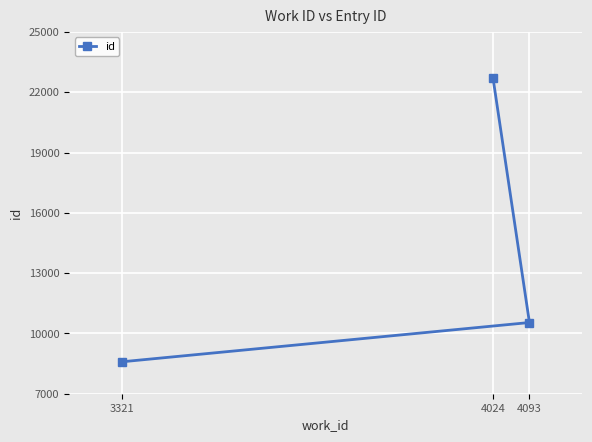

Reading right to left, what are all the values shown in this chart?

4093=10542	4024=22705	3321=8589